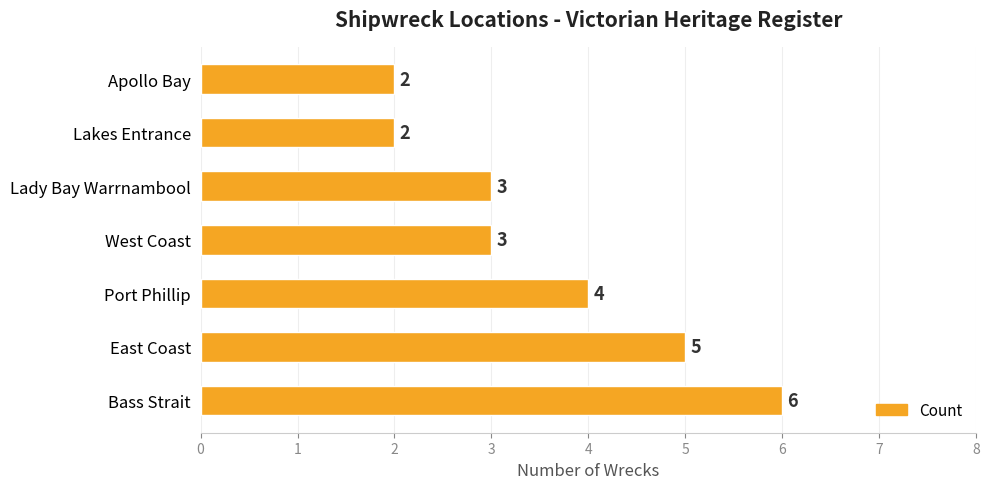

Are the bars grouped side by side (vs. stacked)?

No